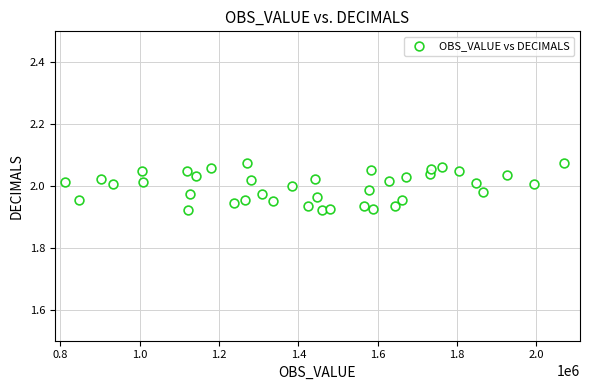

What is the range of X values (max minus min)?

1258035.9